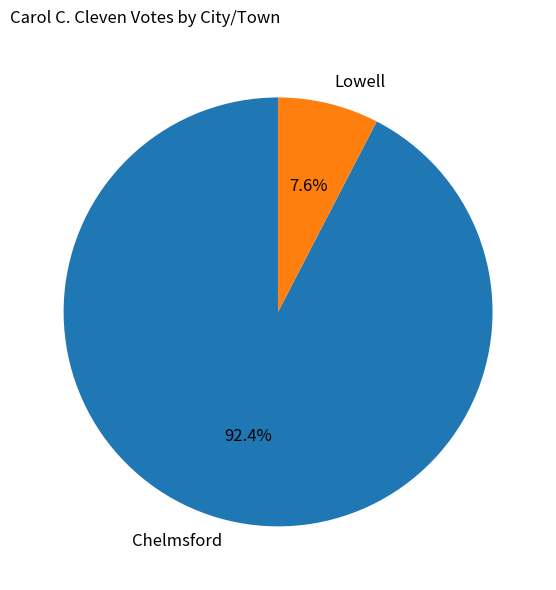

Is it true that Lowell is 16% of the pie?

False